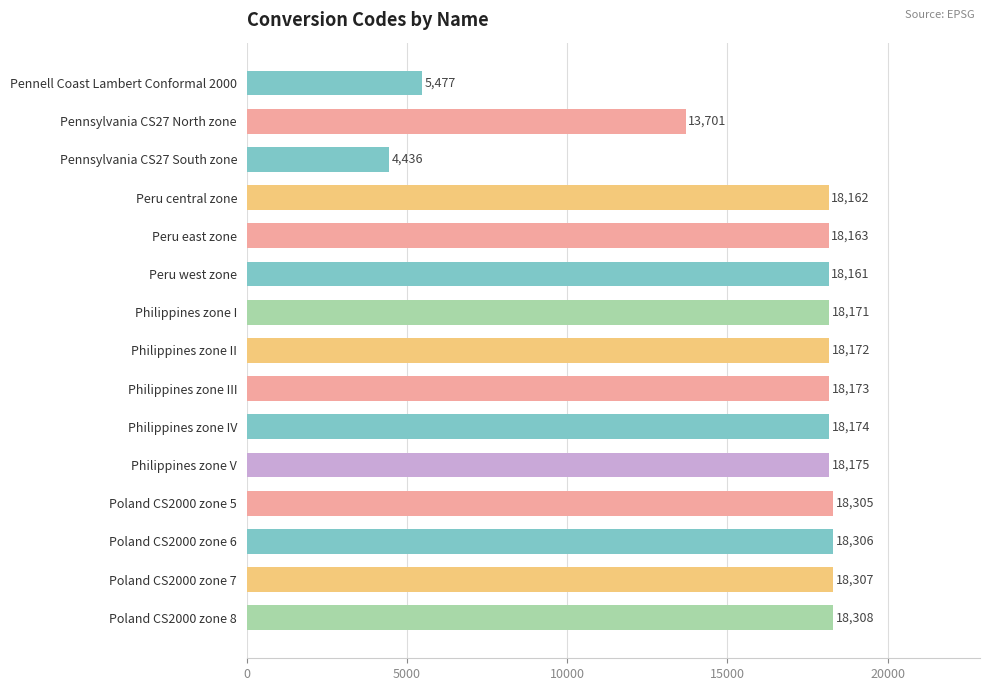

Which label corresponds to the largest value in the chart?

Poland CS2000 zone 8